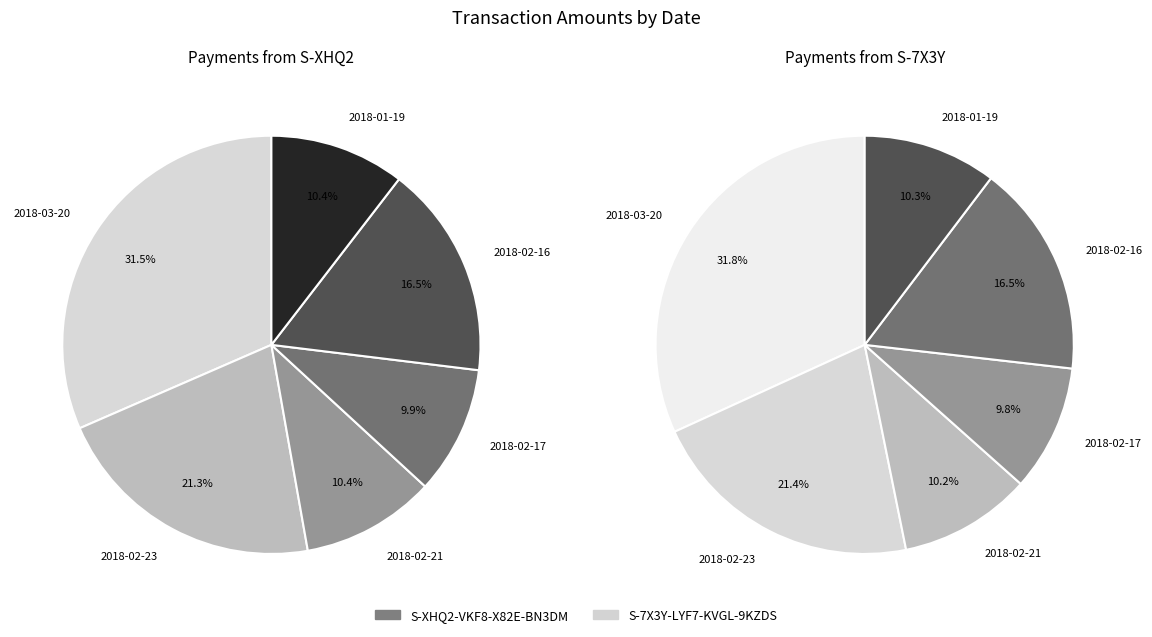

How many slices are in this pie chart?

6